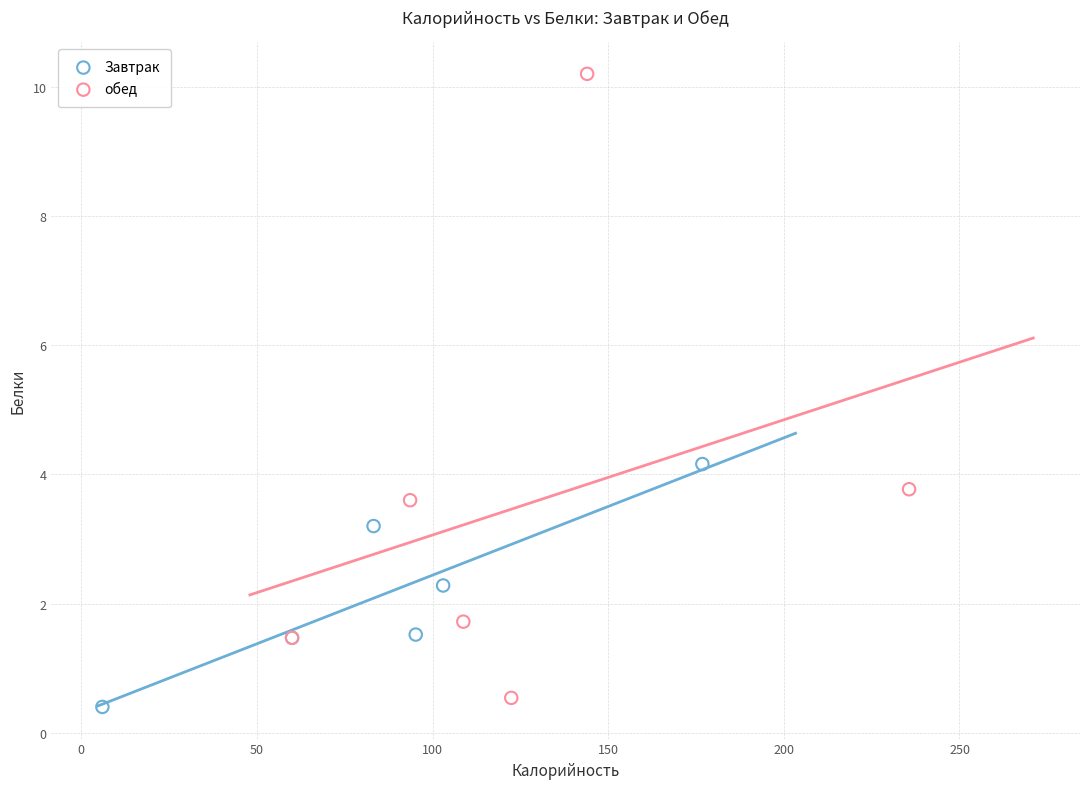

Which series reaches the minimum Y coordinate?

Завтрак